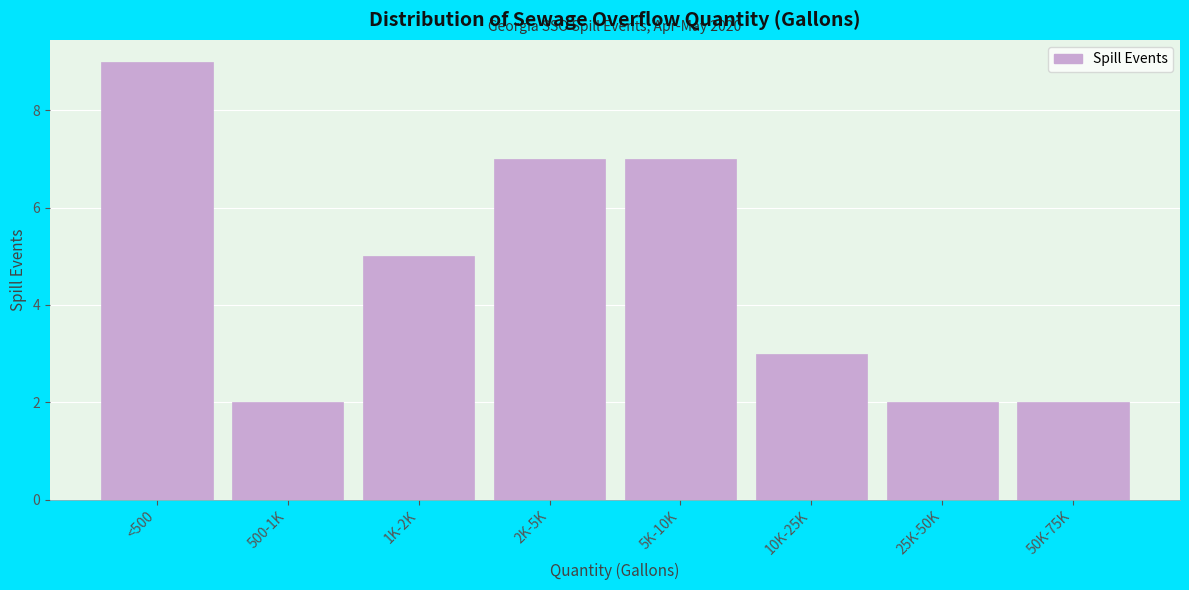

Reading left to right, transcribe all the data shown in this chart.

9	2	5	7	7	3	2	2